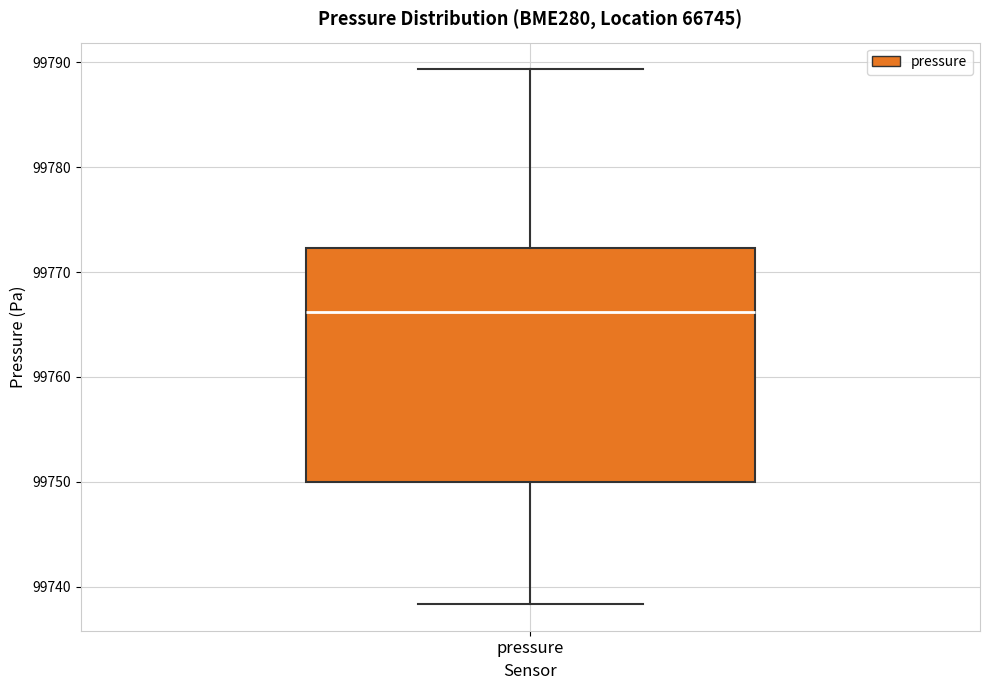

Transcribe this box plot: give where the median line is, the range the box spans, and where the two whiskers end, as read against the y-axis. The values are not printed on the chart, so give them approximately, as read against the axis.

median 99766, box 99750 to 99772, whiskers 99738 to 99789